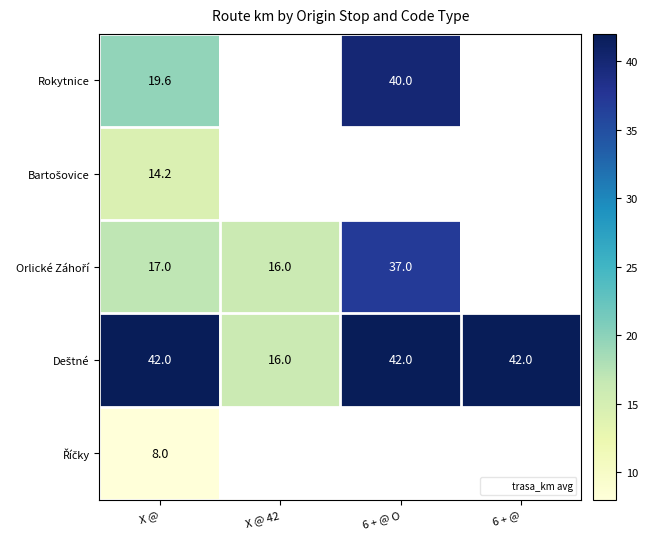

What is the greatest value displayed?

42.0